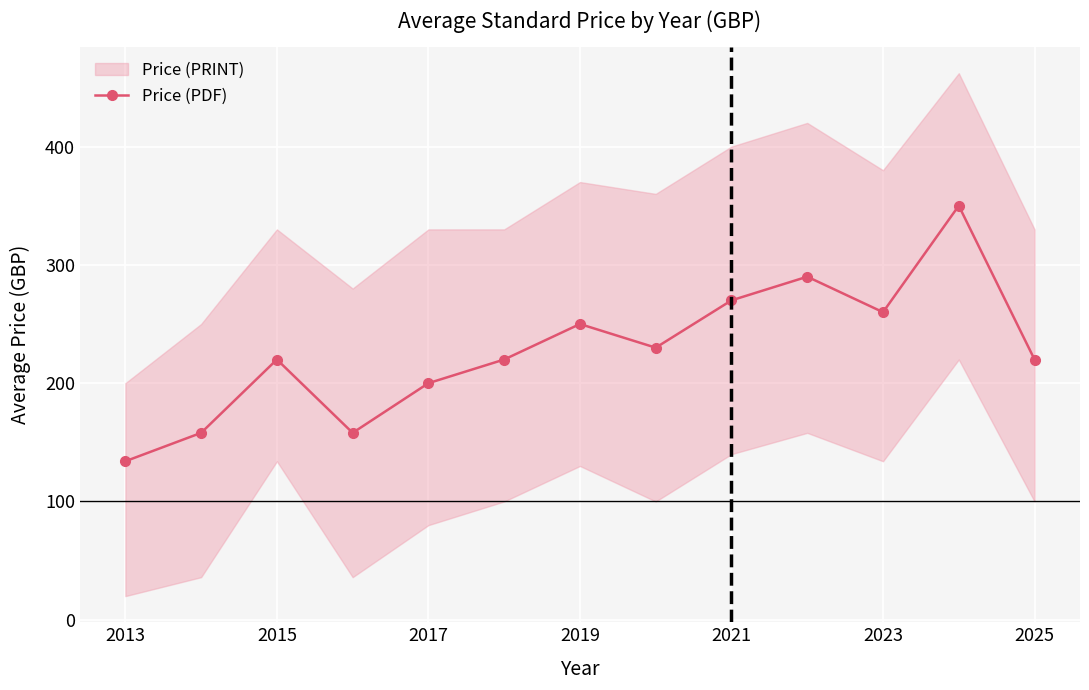

What is the minimum value for Price (PDF)?

134